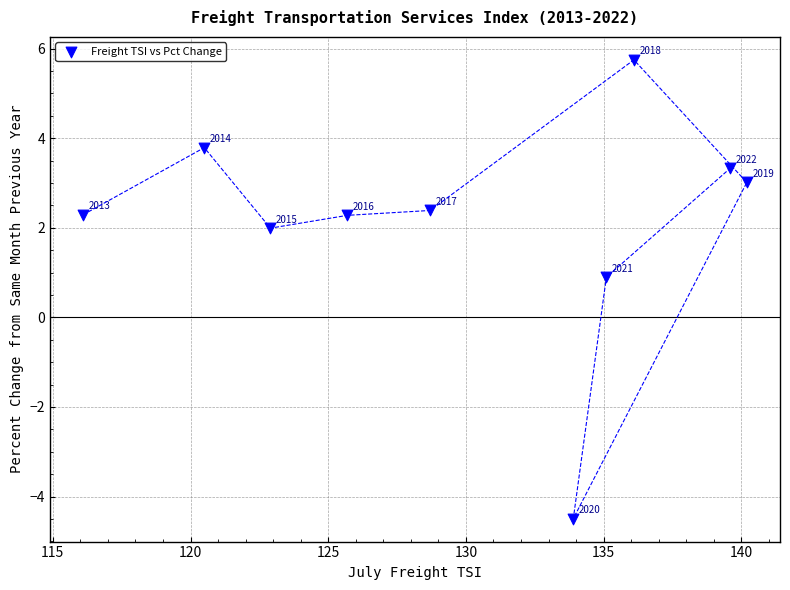

What Y value in the scatter plot is closest to 0?

0.9